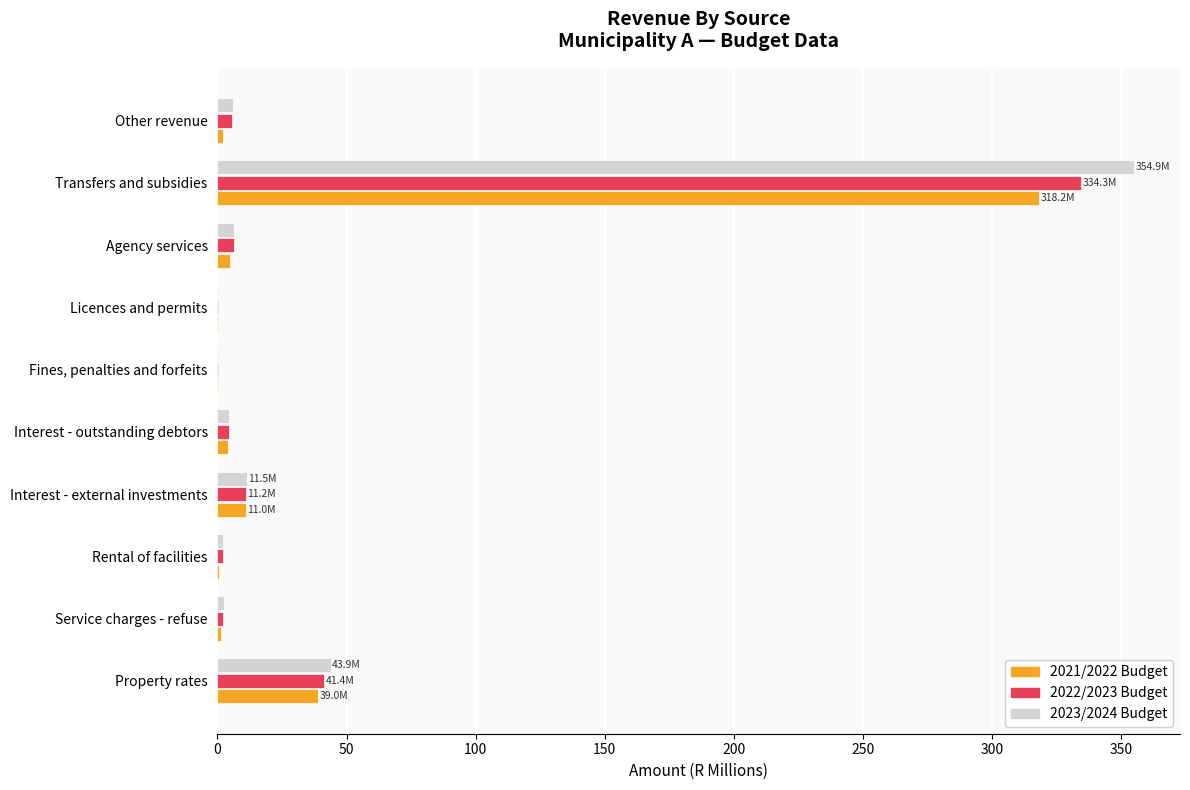

What is the maximum value shown in the chart?

354.9